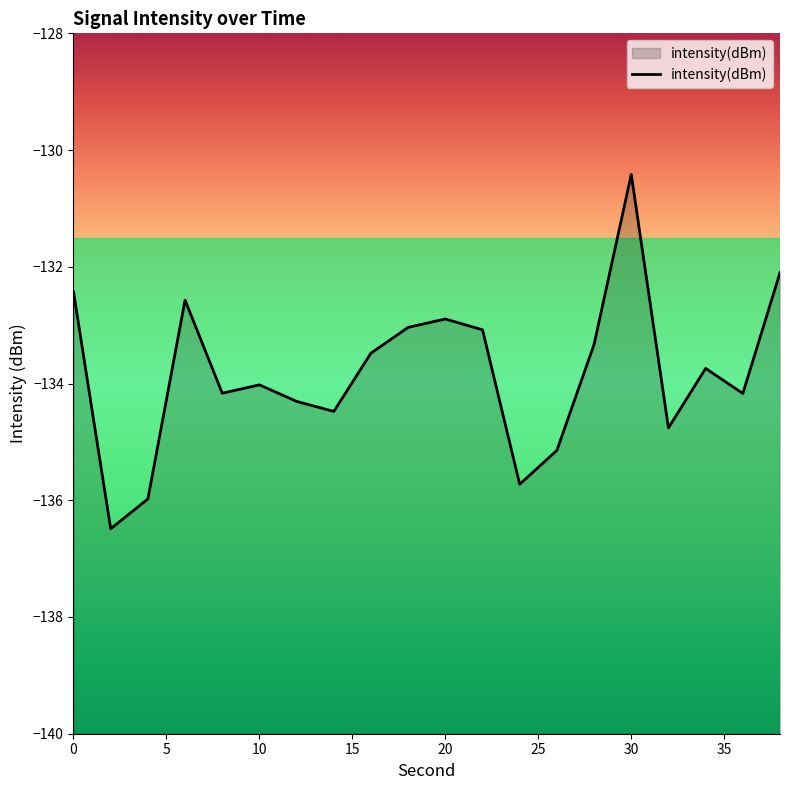

What is the approximate value at 20?

-132.9